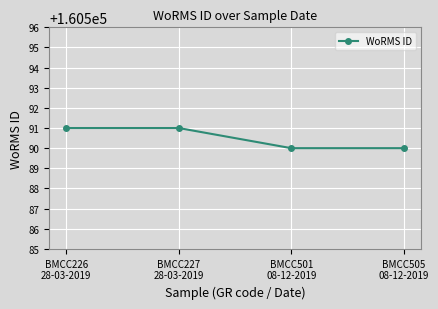

How many lines are shown in the chart?

1